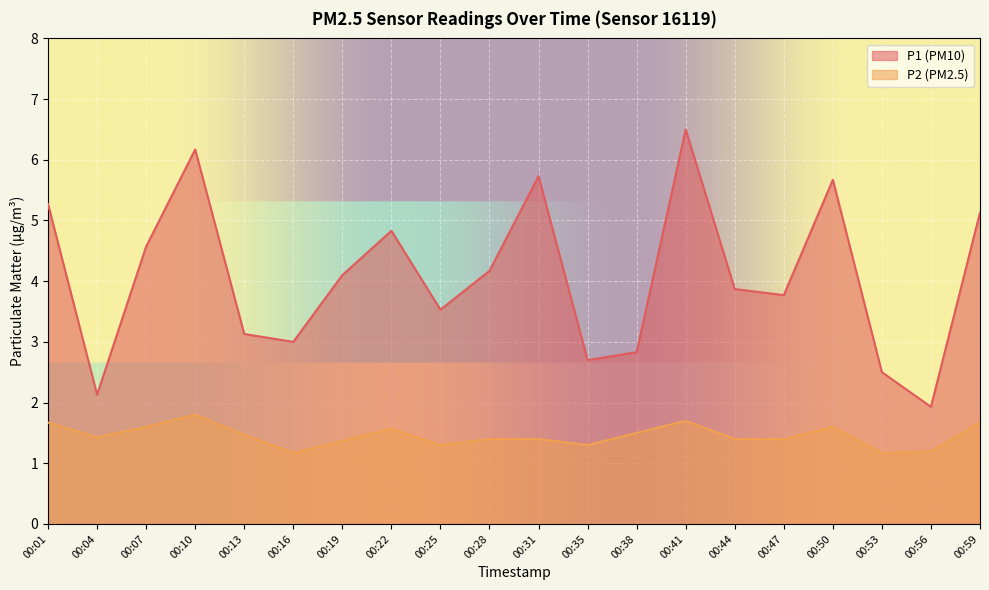

Reading left to right, extract all data points from this chart.

P1: 5.3	2.1	4.6	6.2	3.1	3.0	4.1	4.8	3.5	4.2	5.7	2.7	2.8	6.5	3.9	3.8	5.7	2.5	1.9	5.1
P2: 1.7	1.4	1.6	1.8	1.5	1.2	1.4	1.6	1.3	1.4	1.4	1.3	1.5	1.7	1.4	1.4	1.6	1.2	1.2	1.7